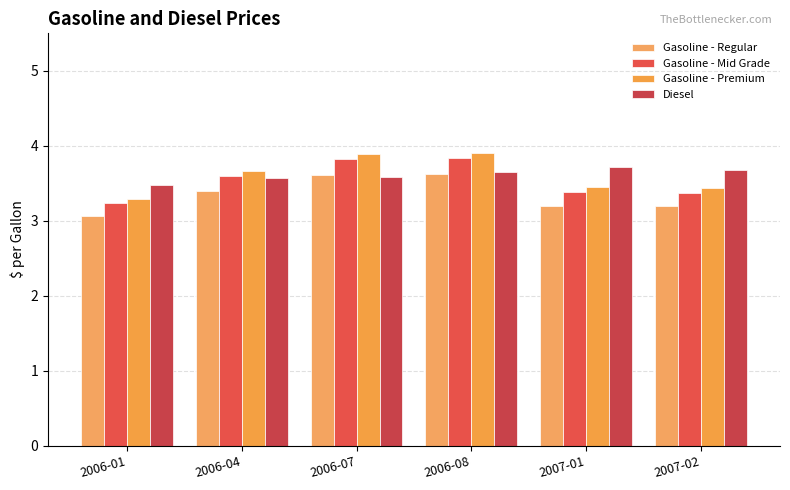

How many distinct data groups are displayed?

4